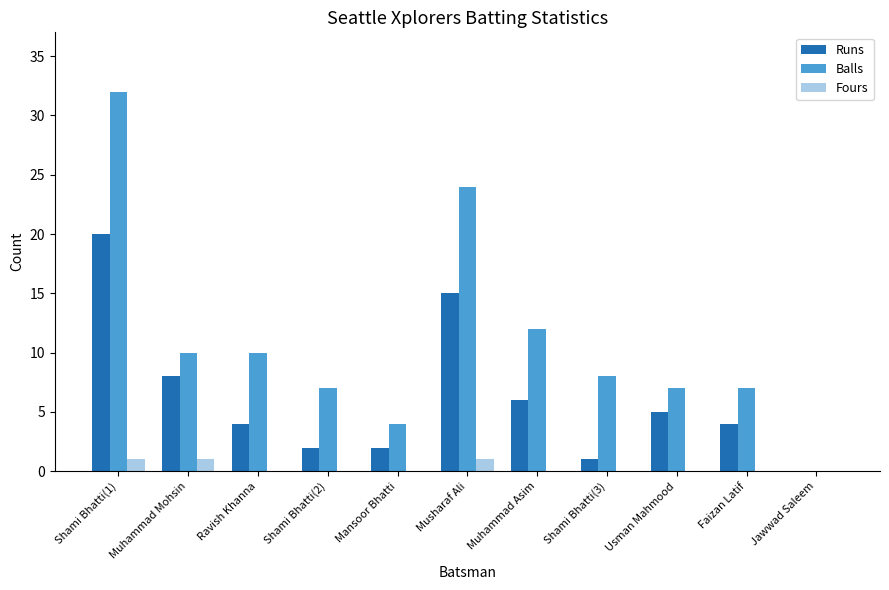

The value of Balls at Musharaf Ali is 37. True or false?

False